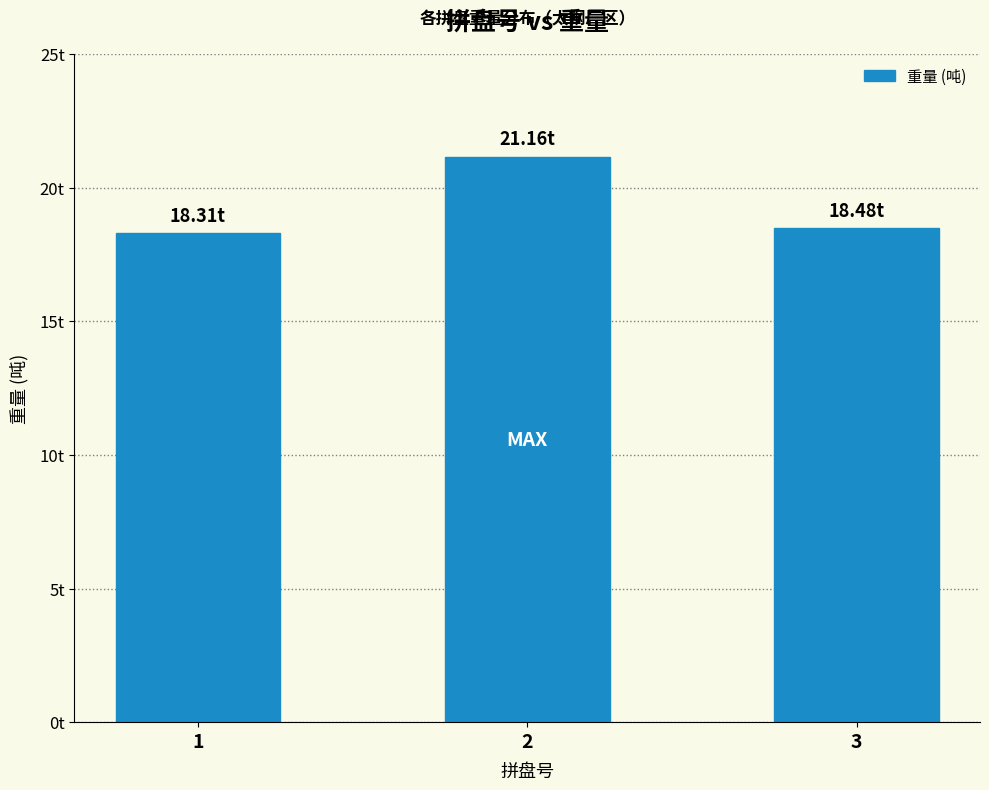

What is the value of the 2nd bar from the left?

21.2